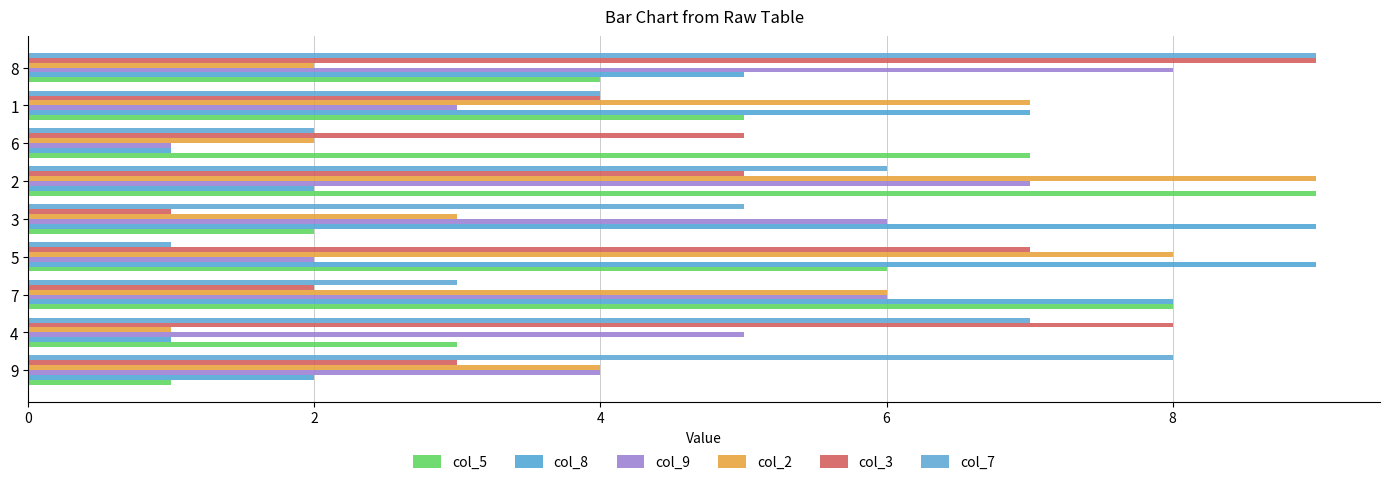

How many values in the col_9 series are below 5?

4